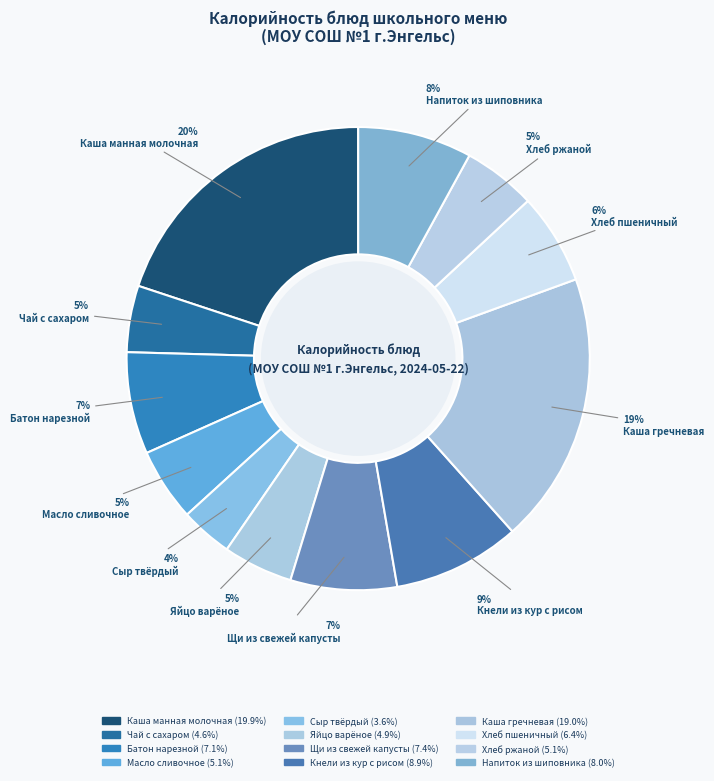

How many slices are in this pie chart?

12